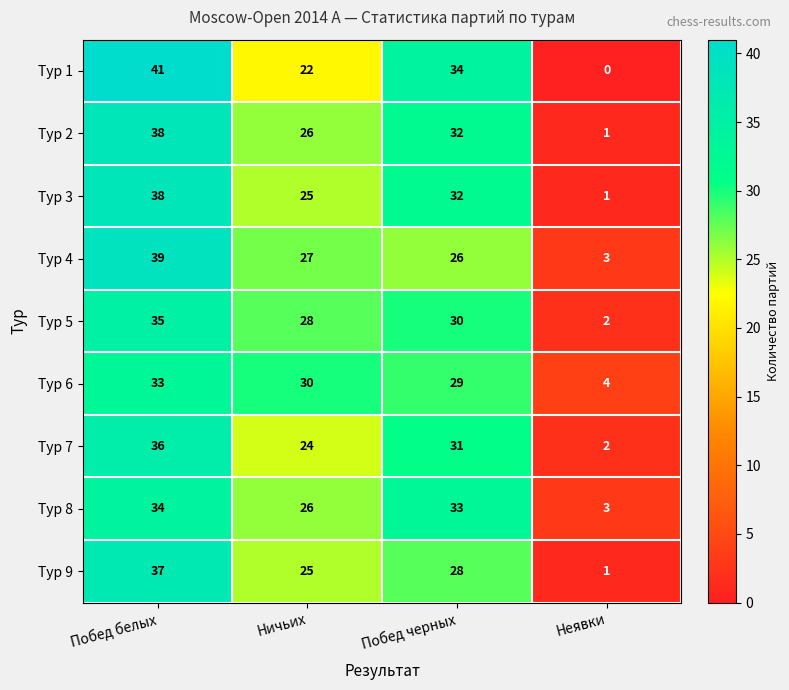

Count the number of data series in this chart.

9